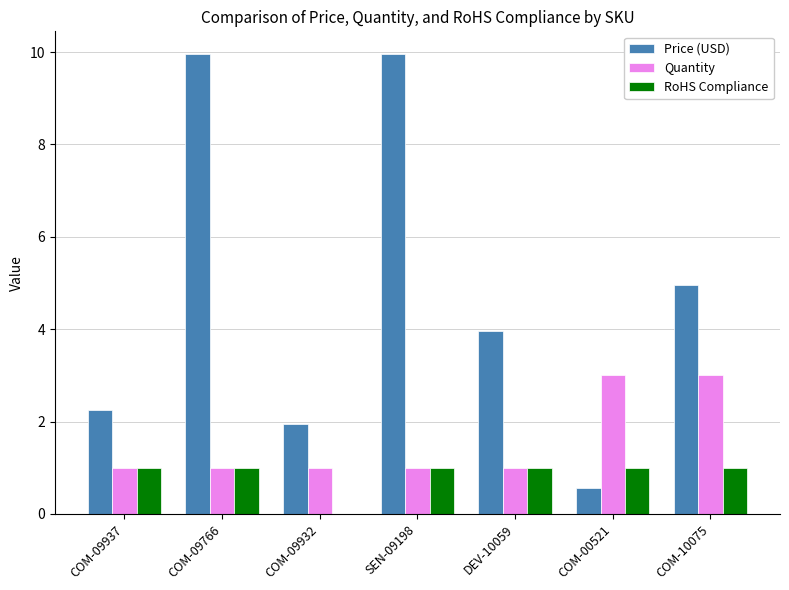

What is the highest value of the RoHS Compliance series?

1.0